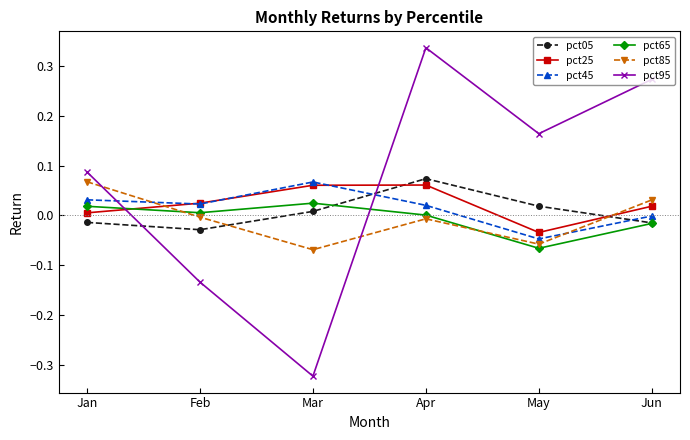

Count the number of categories in the chart.

6